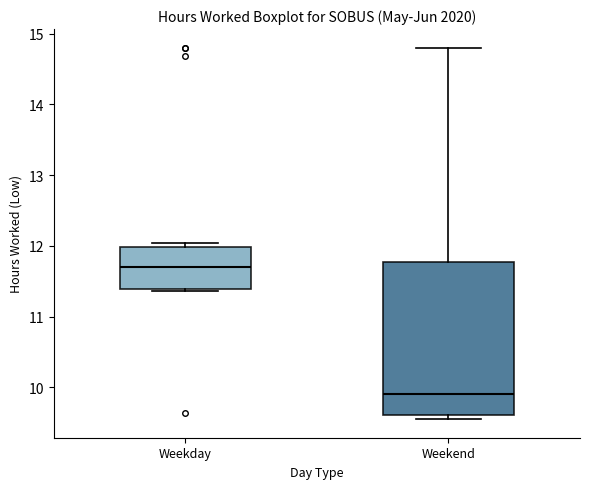

Reading left to right, transcribe this box plot: for each box, give where its median line is, the range the box spans, and where its two whiskers end, as read against the y-axis. The values are not printed on the chart, so give them approximately, as read against the axis.

Weekday: median 11.7, box 11.4 to 12.0, whiskers 11.4 (just below the box's lower edge) to 12.0 (just above the box's upper edge)
Weekend: median 9.9, box 9.6 to 11.8, whiskers 9.6 (just below the box's lower edge) to 14.8